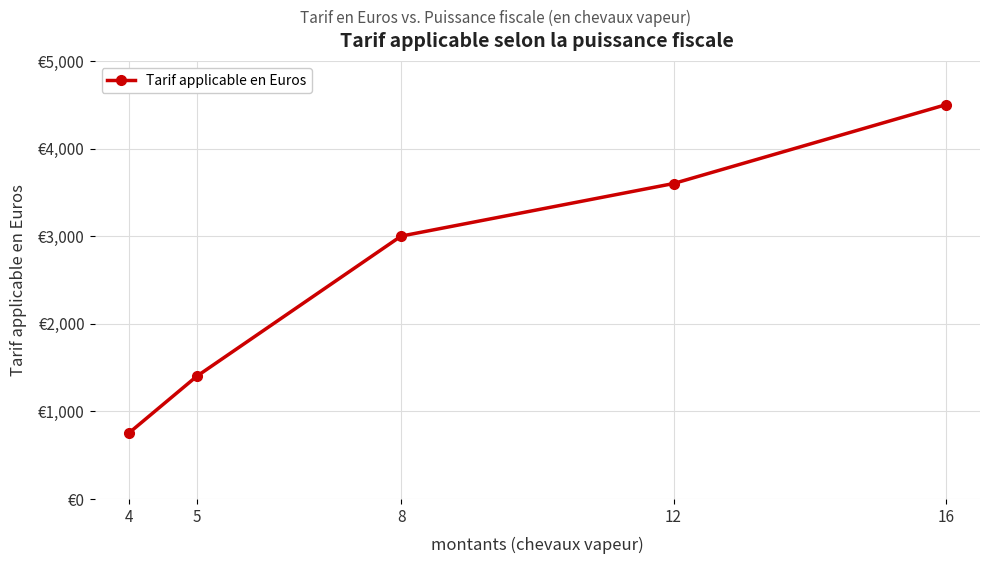

Is this an area chart (filled region under the line)?

No